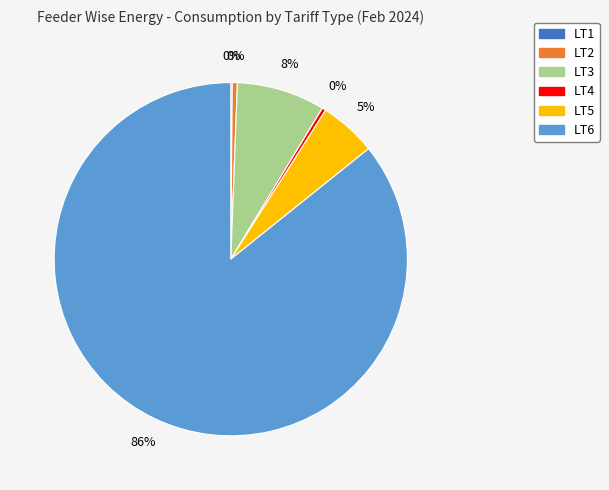

Approximately how many times larger is the value at LT3 compared to LT2?

17.4